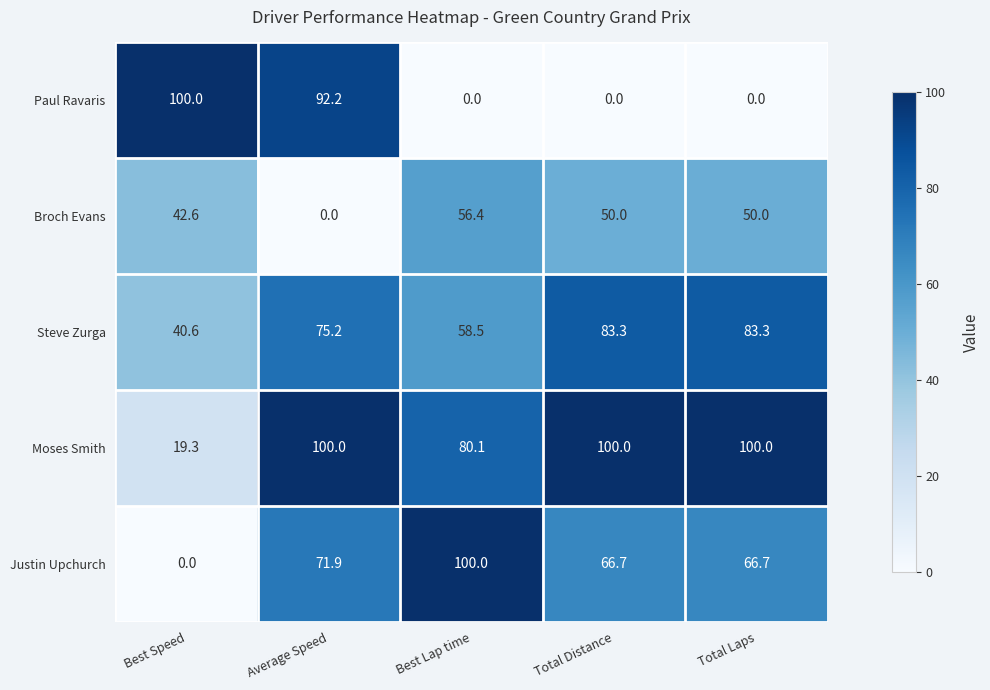

At which category is the sum across all series the highest?

Average Speed